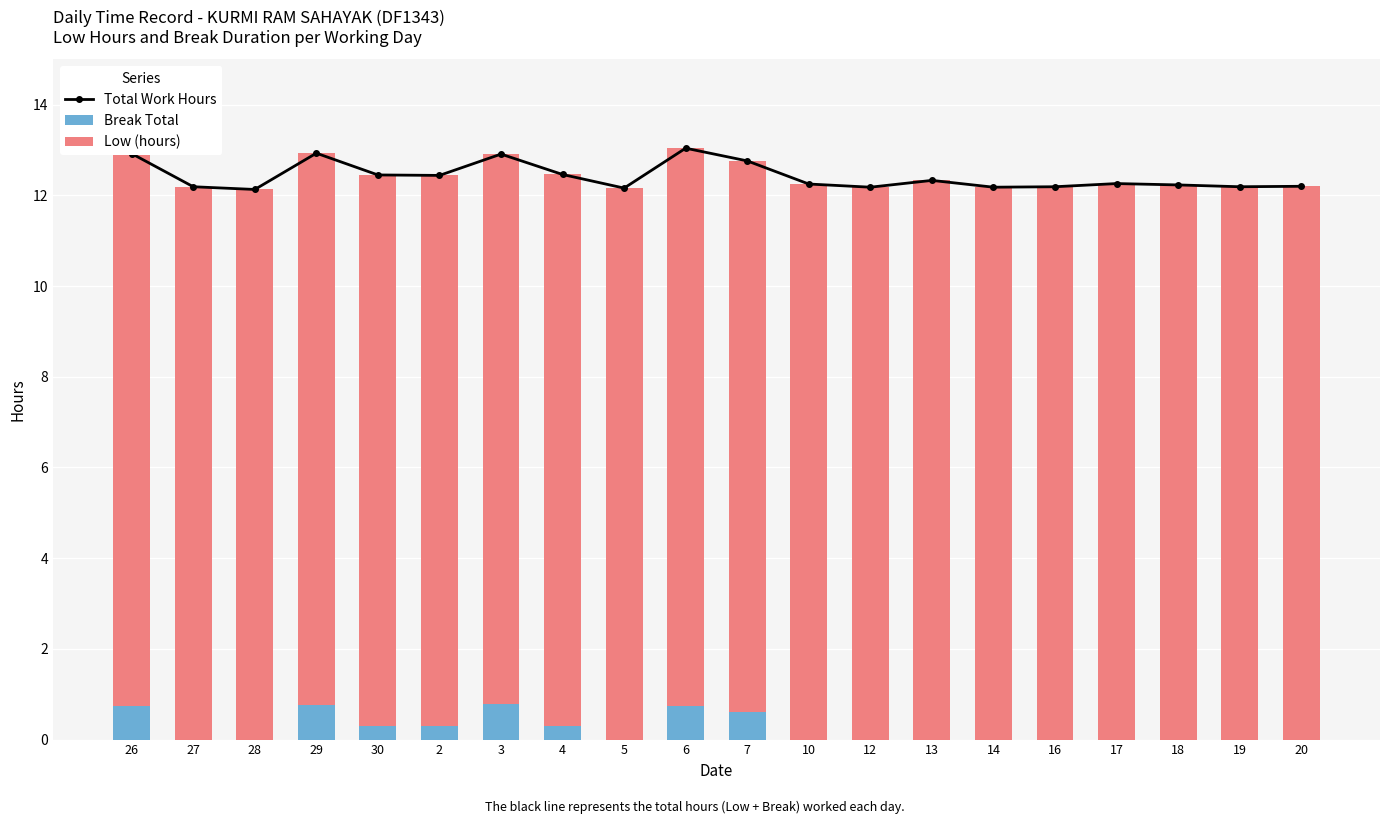

What is the difference between the maximum and minimum values in the Total Work Hours series?

0.9